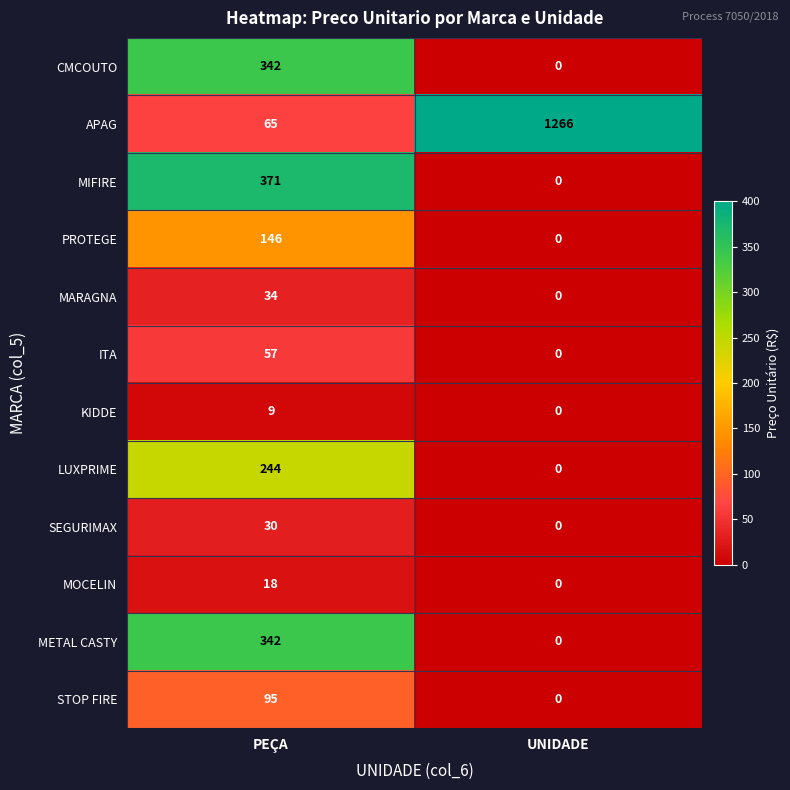

The value of SEGURIMAX at UNIDADE is 20. True or false?

False